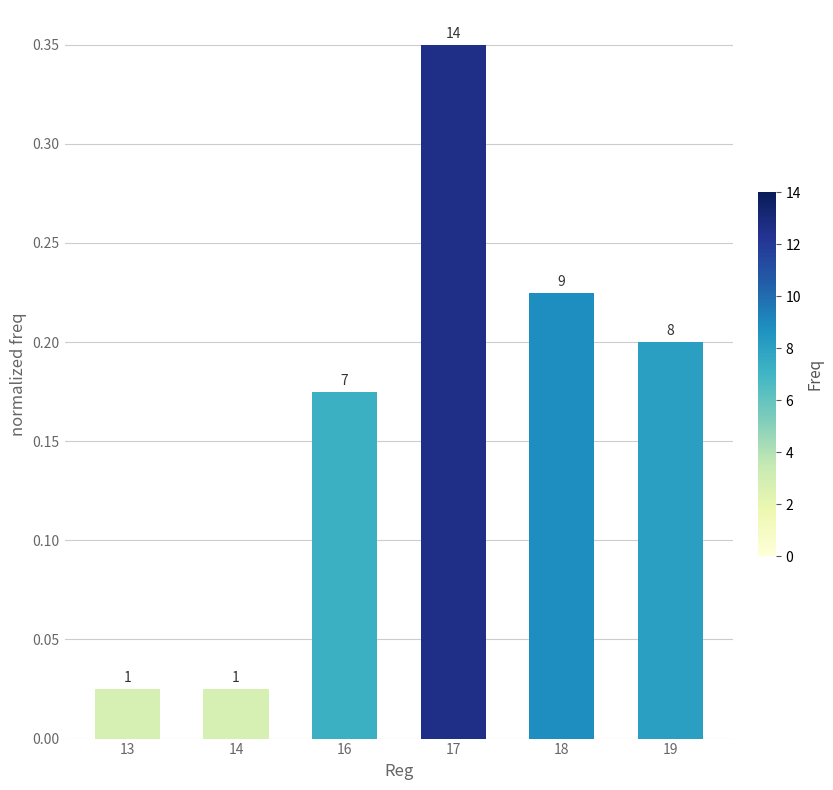

At which category does the chart reach its minimum across all series?

13